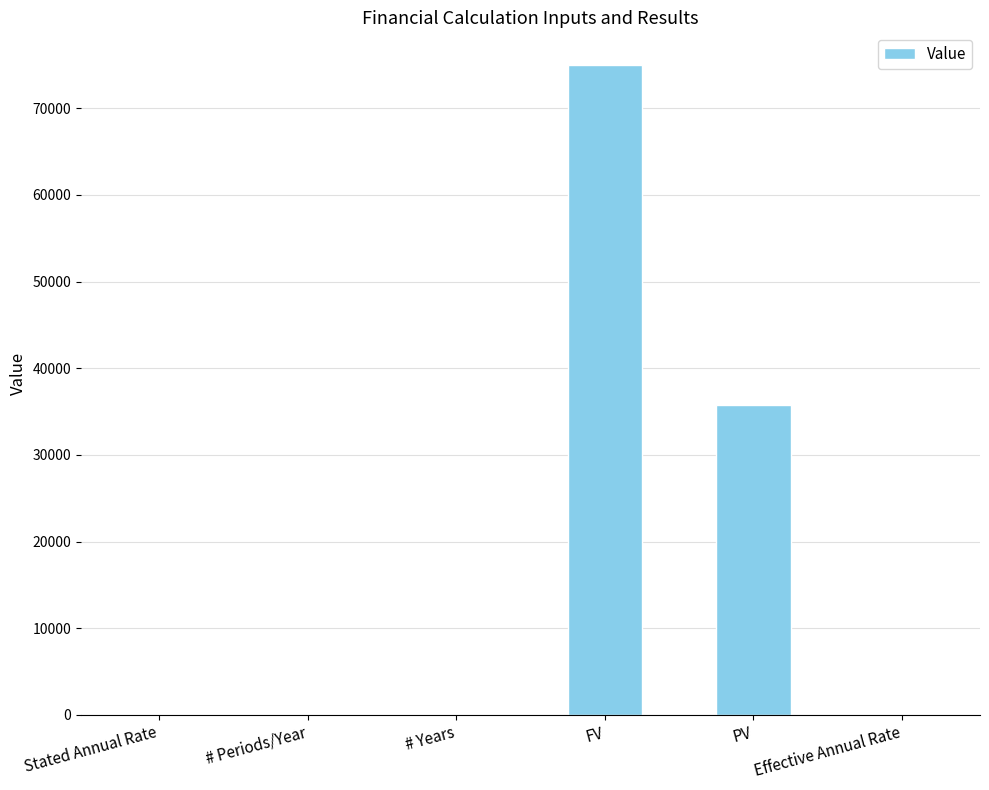

At which category does the chart reach its peak across all series?

FV